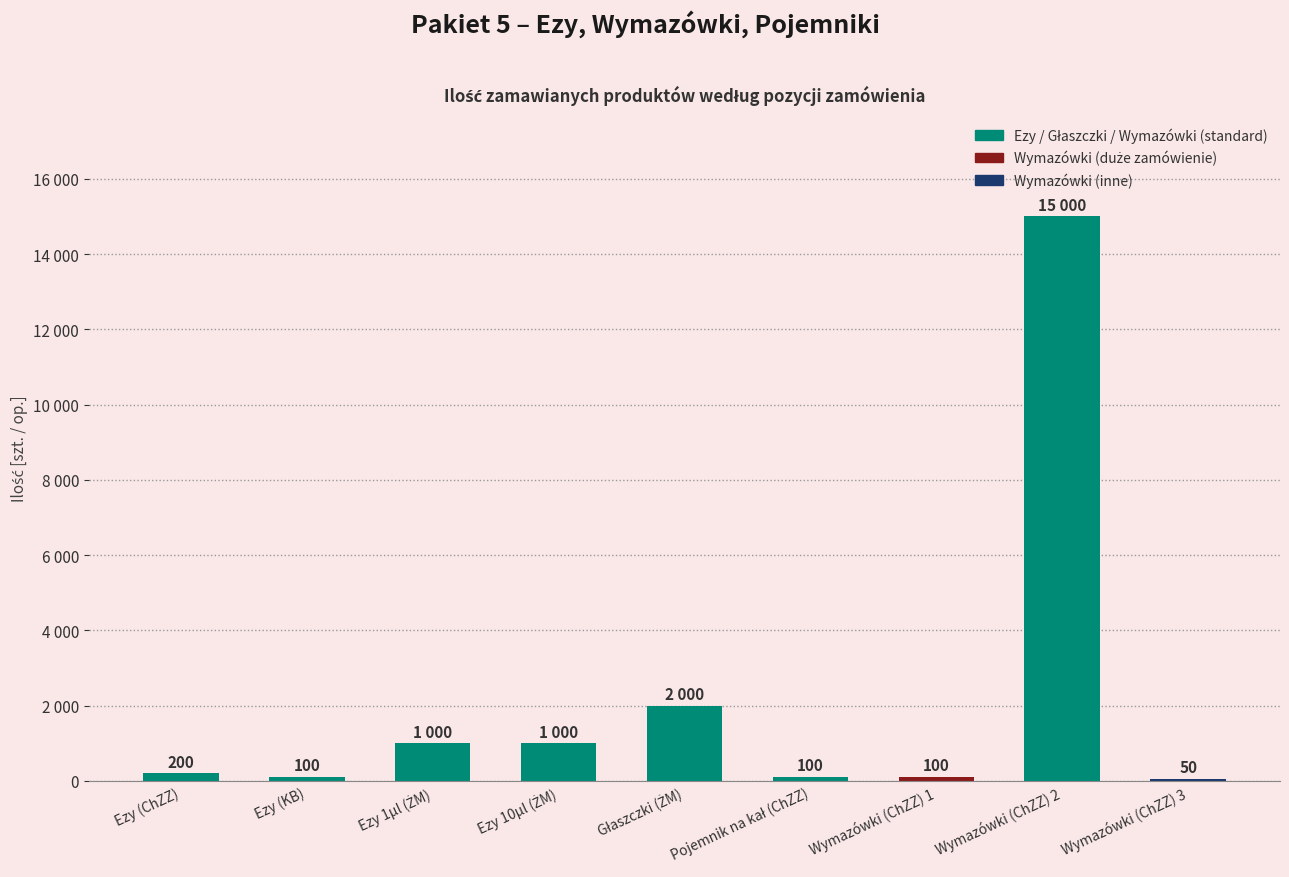

Are the bars horizontal?

No